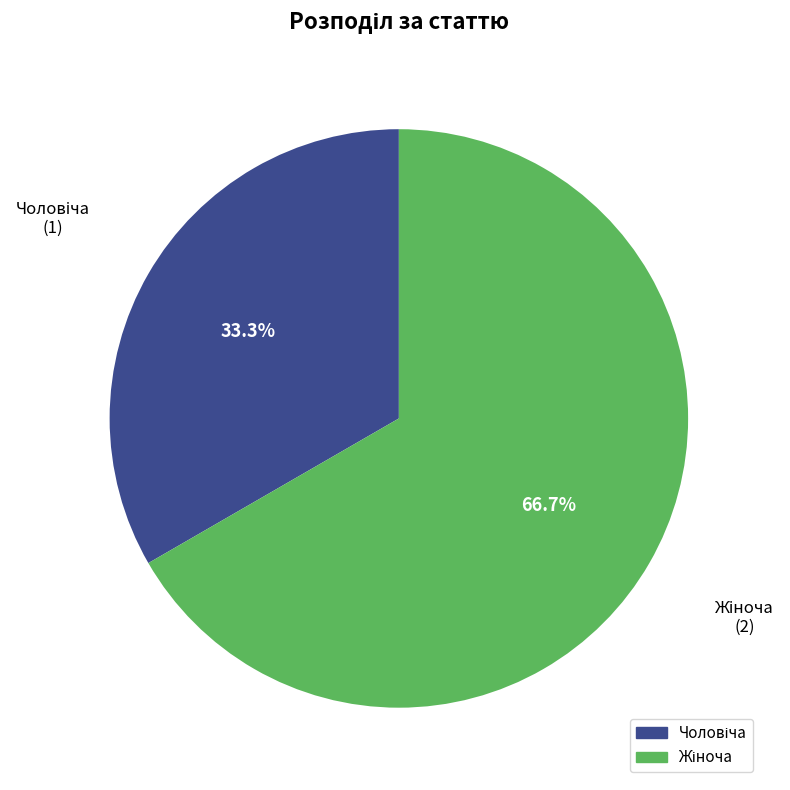

To the nearest percent, what is the combined percentage of Чоловіча and Жіноча?

100%